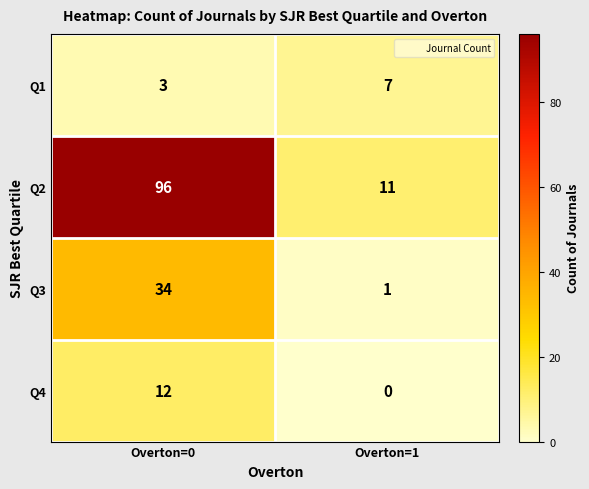

At which label is Q2 closest to 53?

Overton=1